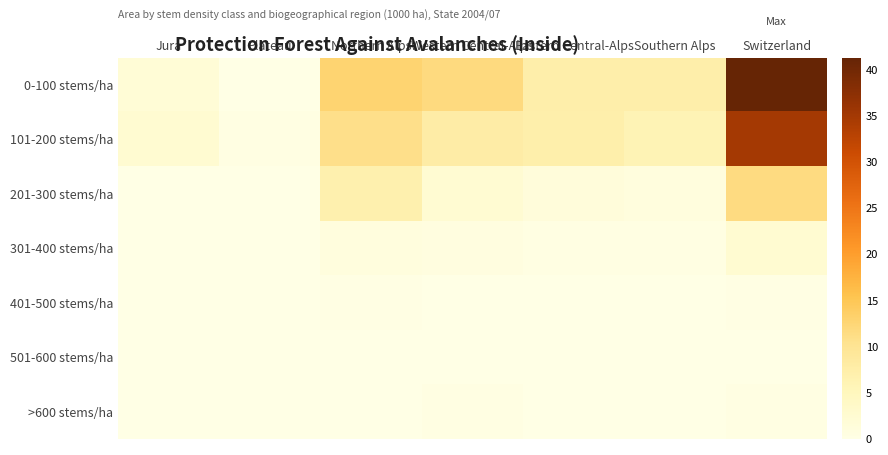

What is the total value across all series at Eastern Central-Alps?

16.4